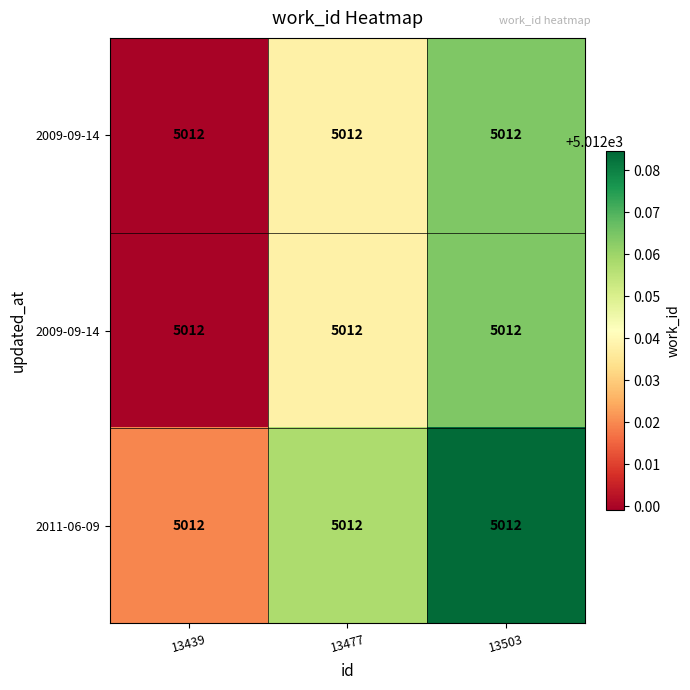

Which category has the highest value across all series?

13503